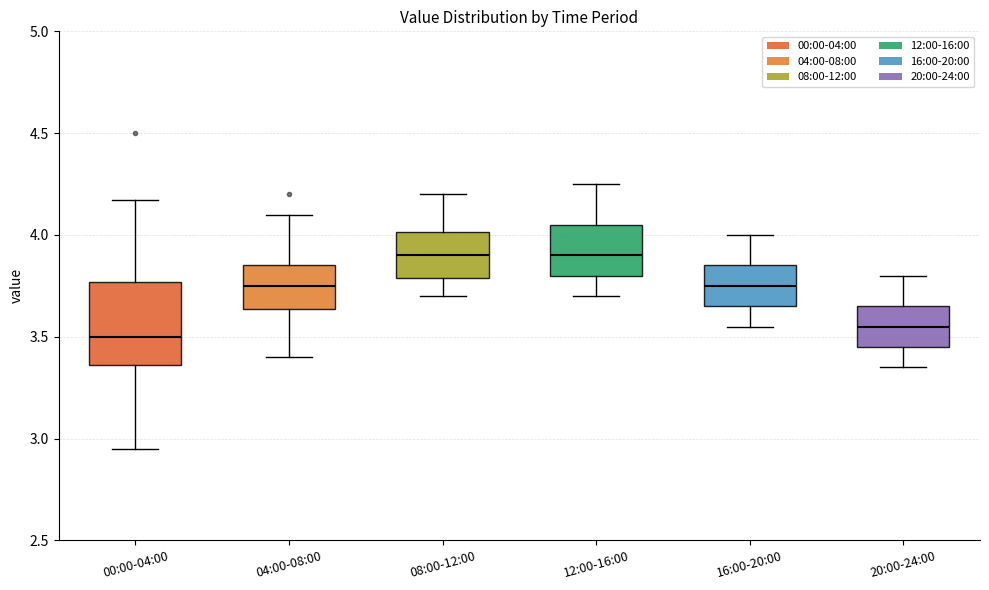

Reading left to right, read every box against the y-axis: the position of its median line, the range the box covers, and the ends of its whiskers. The values are not printed on the chart, so give them approximately, as read against the axis.

00:00-04:00: median 3.50, box 3.35 to 3.75, whiskers 2.95 to 4.15
04:00-08:00: median 3.75, box 3.65 to 3.85, whiskers 3.40 to 4.10
08:00-12:00: median 3.90, box 3.80 to 4.00, whiskers 3.70 to 4.20
12:00-16:00: median 3.90, box 3.80 to 4.05, whiskers 3.70 to 4.25
16:00-20:00: median 3.75, box 3.65 to 3.85, whiskers 3.55 to 4.00
20:00-24:00: median 3.55, box 3.45 to 3.65, whiskers 3.35 to 3.80